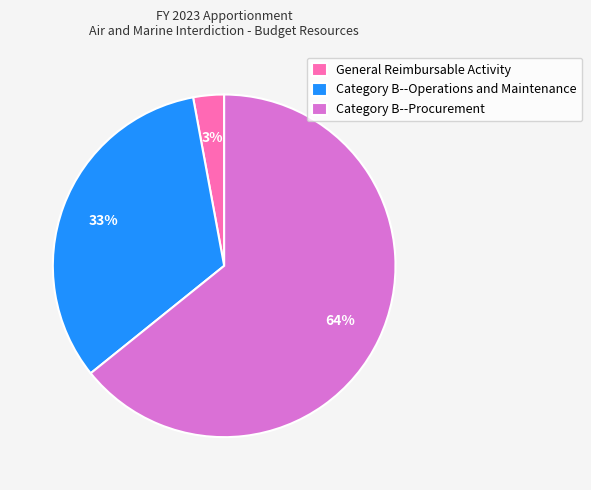

What percentage is the Category B--Procurement slice, to the nearest percent?

64%